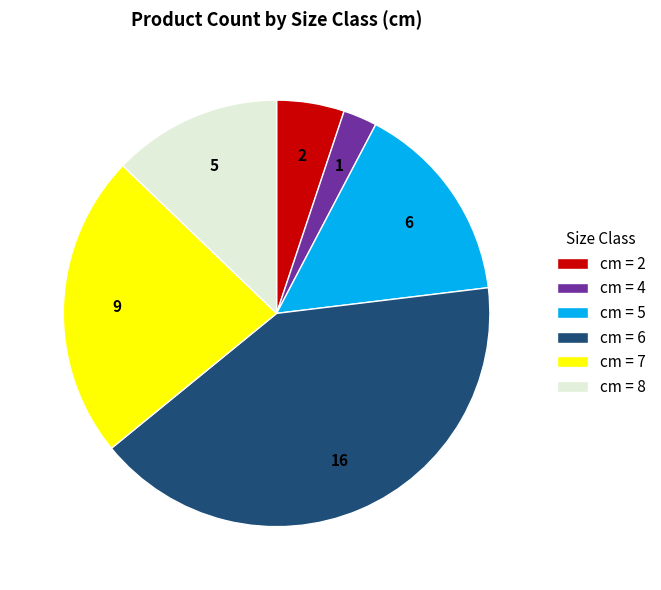

The cm = 7 slice represents 12% of the pie. True or false?

False